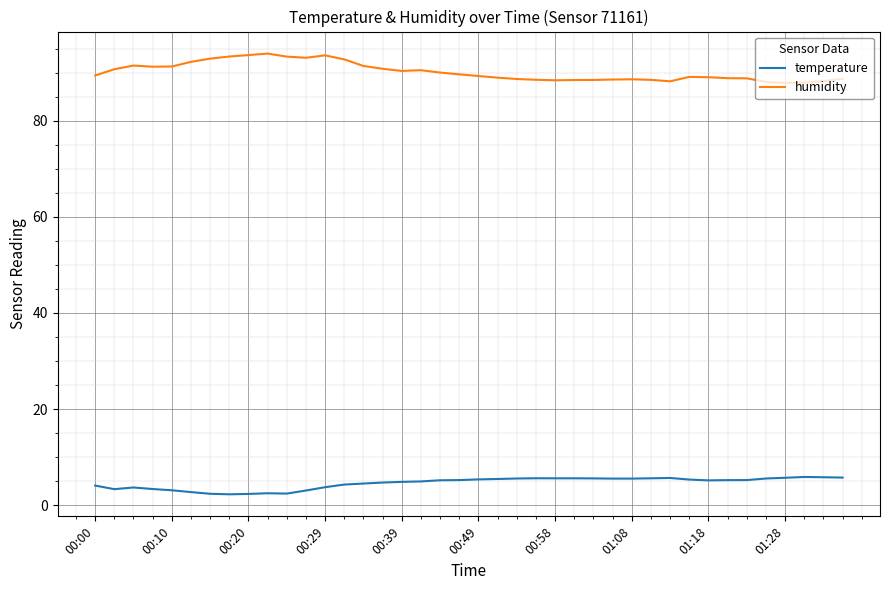

True or false: humidity and temperature intersect in this chart.

False